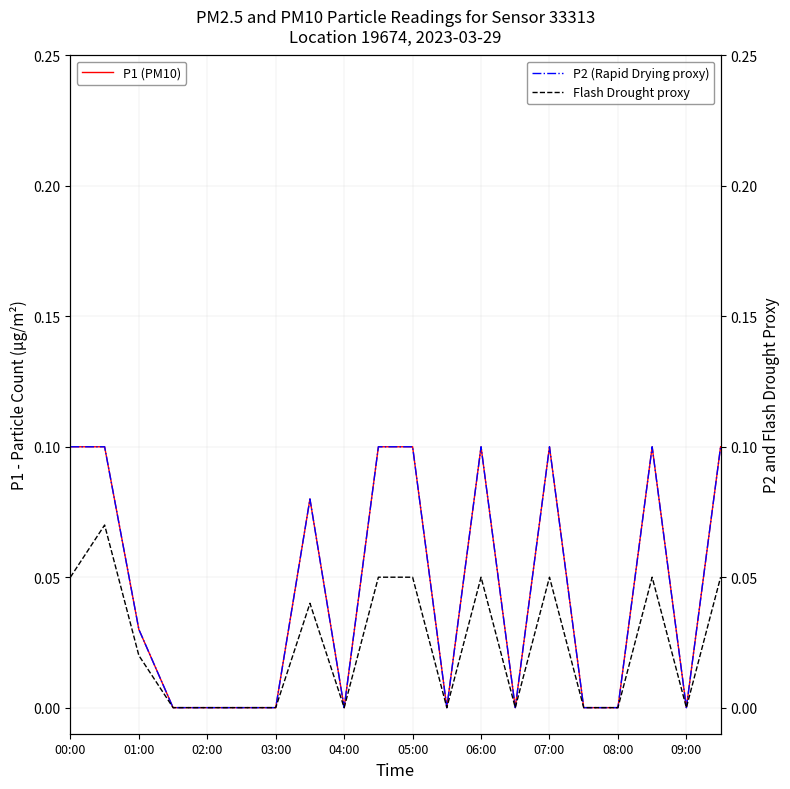

In Flash Drought proxy, how many points are higher than both neighbors (excluding endpoints)?

5